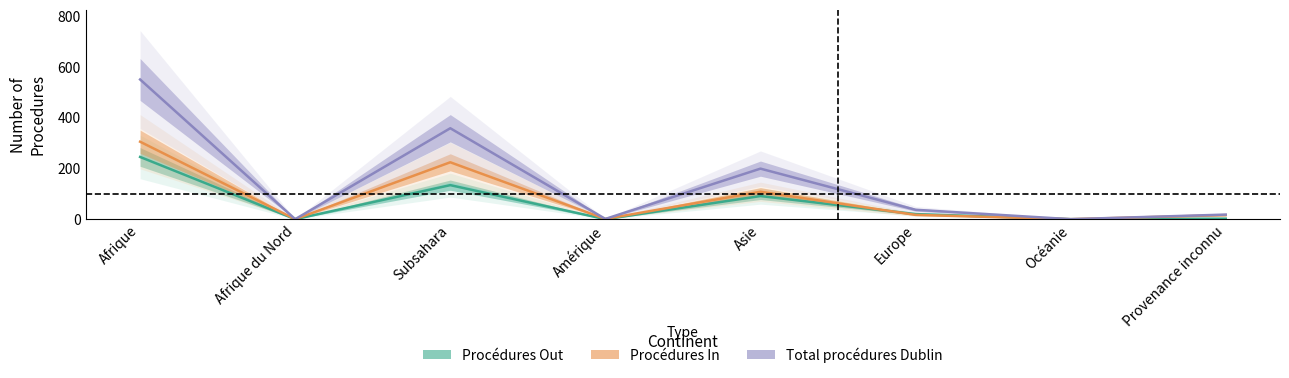

Where is the first local minimum for Total procédures Dublin?

Afrique du Nord